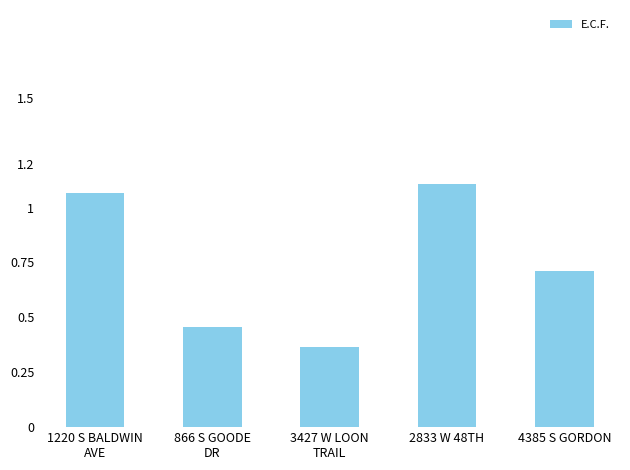

Rank the categories by value from lowest to highest.

3427 W LOON
TRAIL, 866 S GOODE
DR, 4385 S GORDON, 1220 S BALDWIN
AVE, 2833 W 48TH